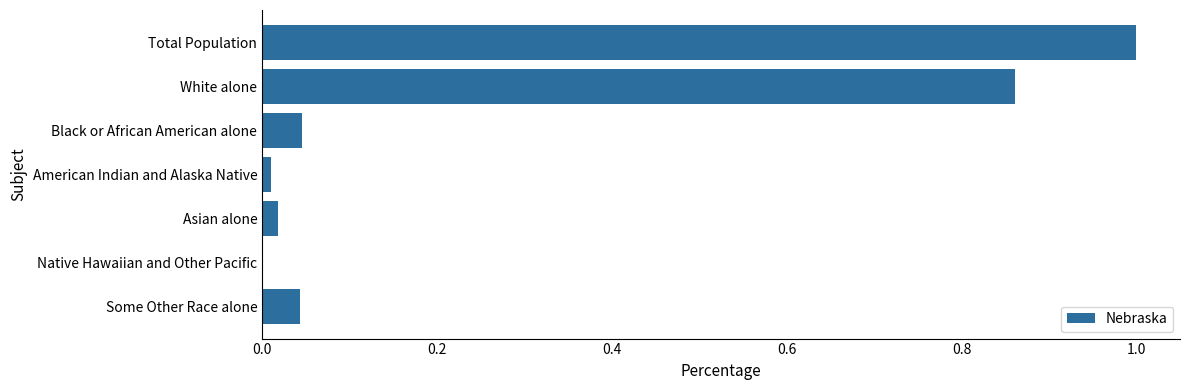

True or false: the data shows 1.0 at Total Population.

True